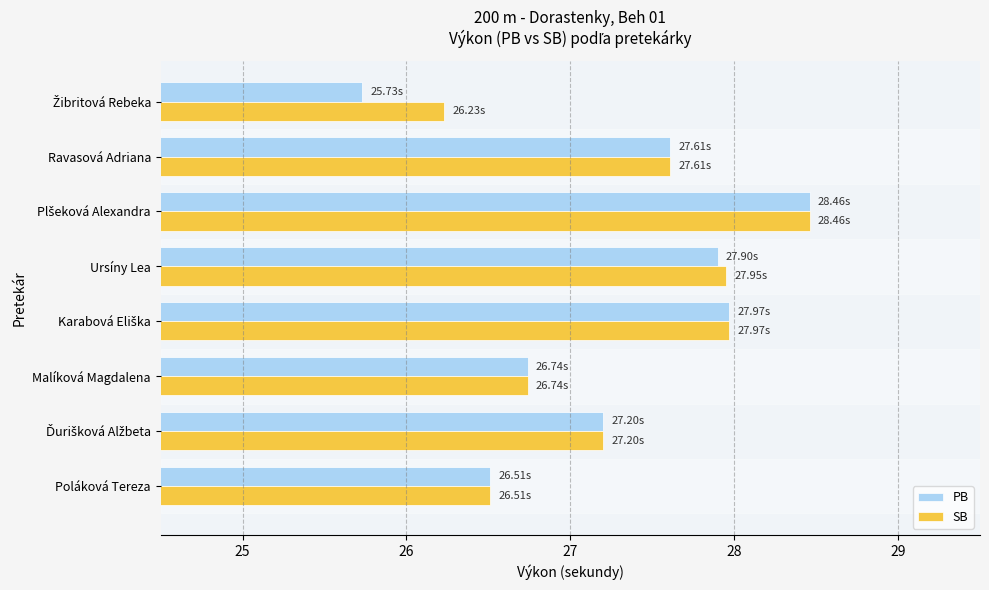

What is the average value of the SB series?

27.3